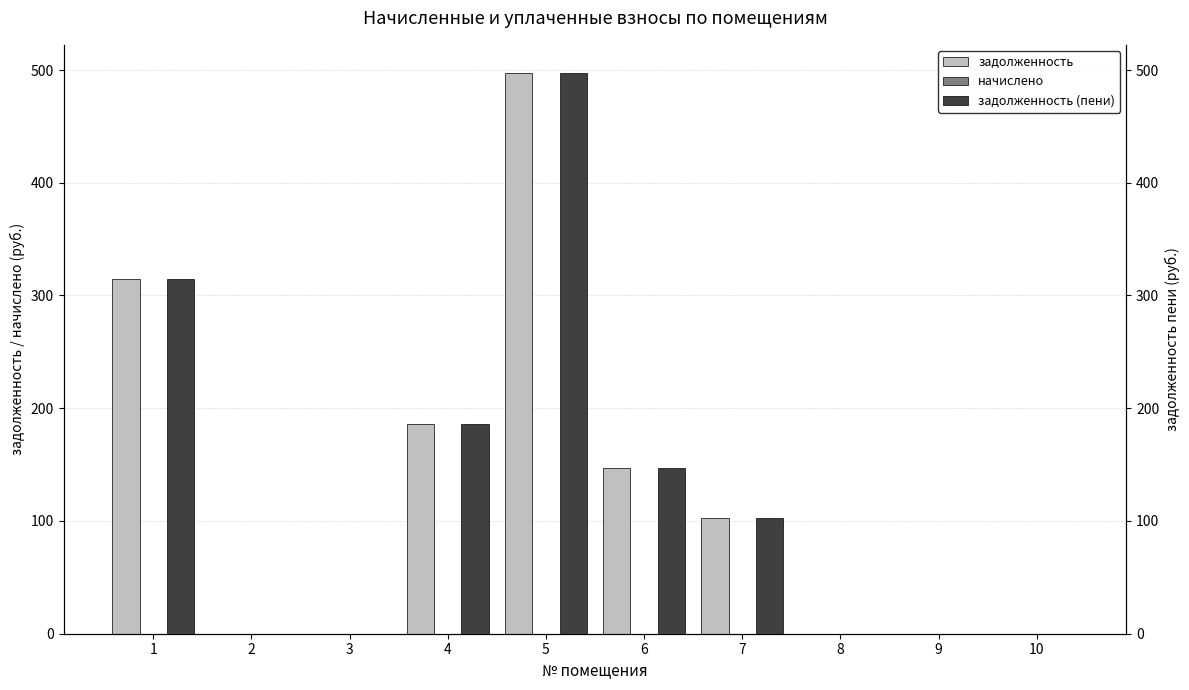

What is the difference between the задолженность (пени) values at 1 and 8?

314.6